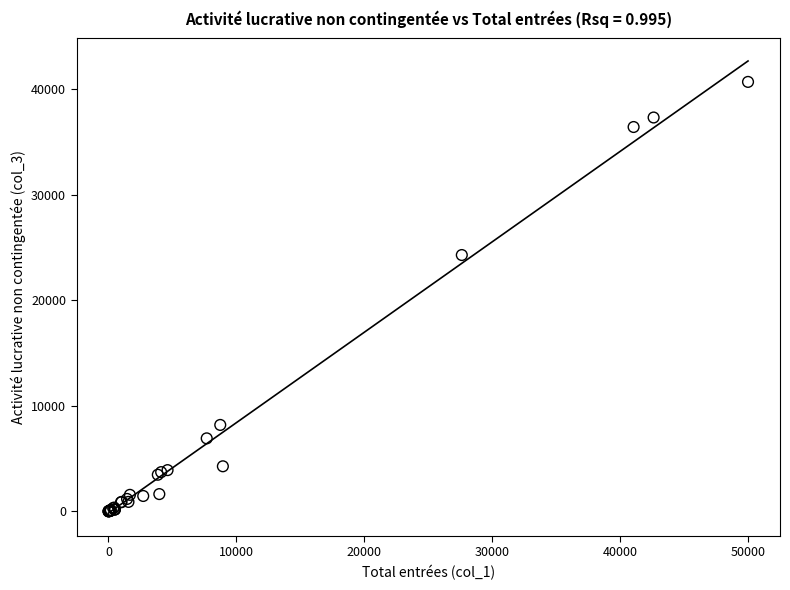

What Y value in the scatter plot is closest to 20344?

24286